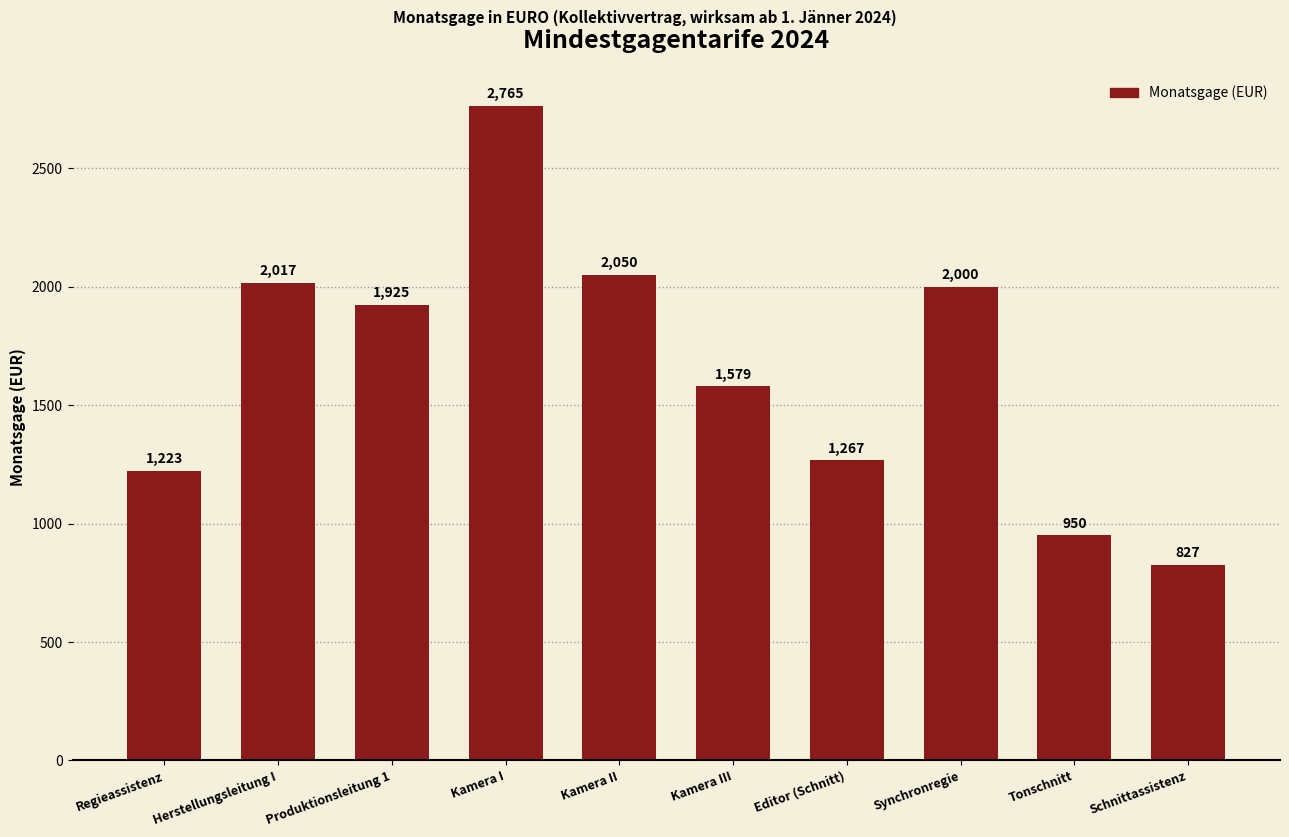

At which category does the chart reach its peak across all series?

Kamera I